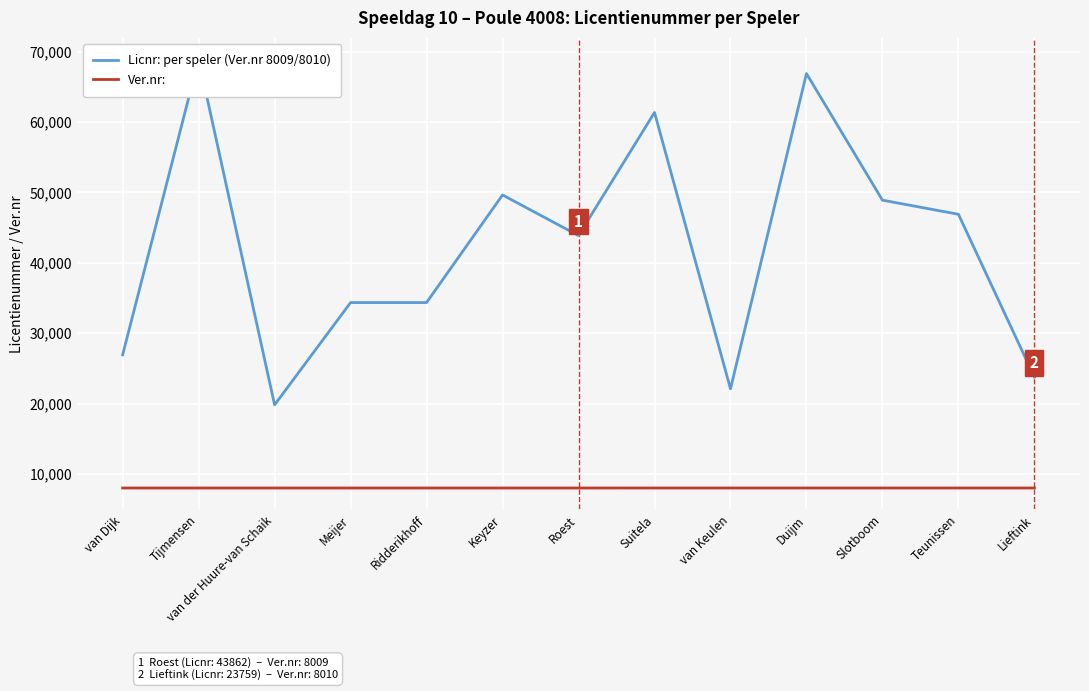

At which category is the sum across all series the highest?

Tijmensen